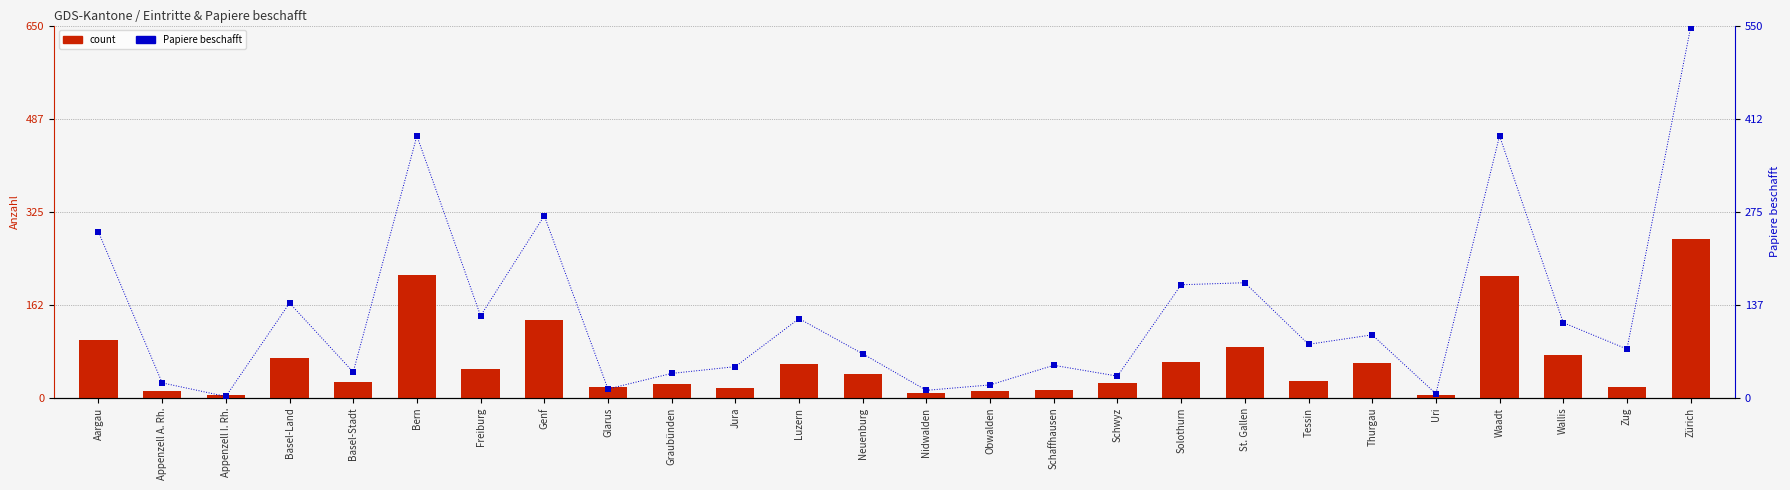

At how many categories does at least one series exceed 537?

1